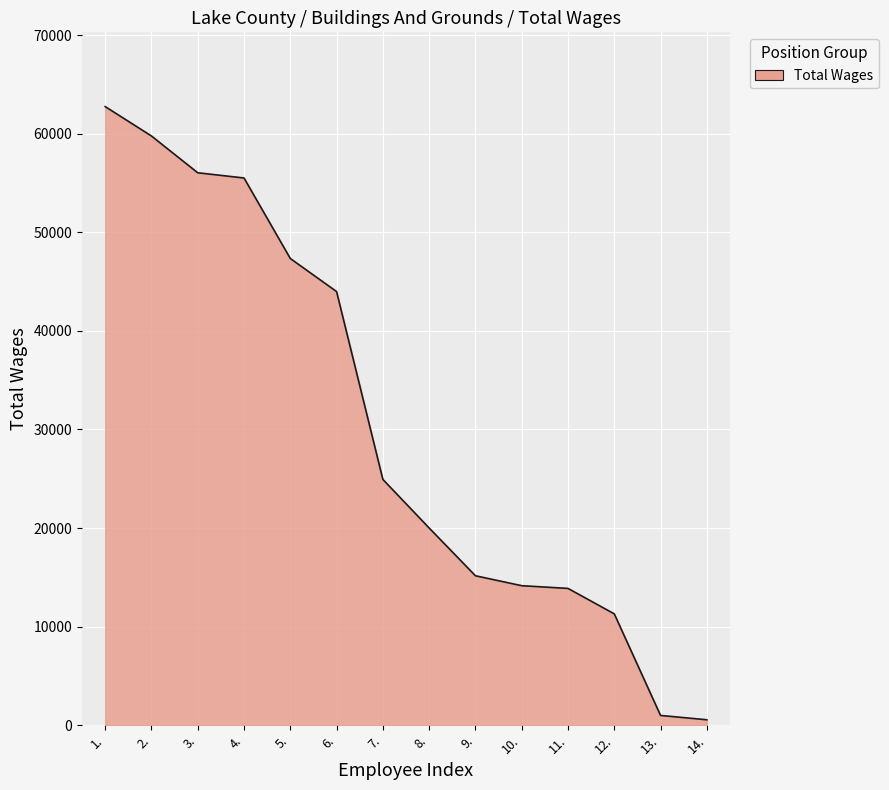

What value does the data have at 4., to the nearest 50?

55500